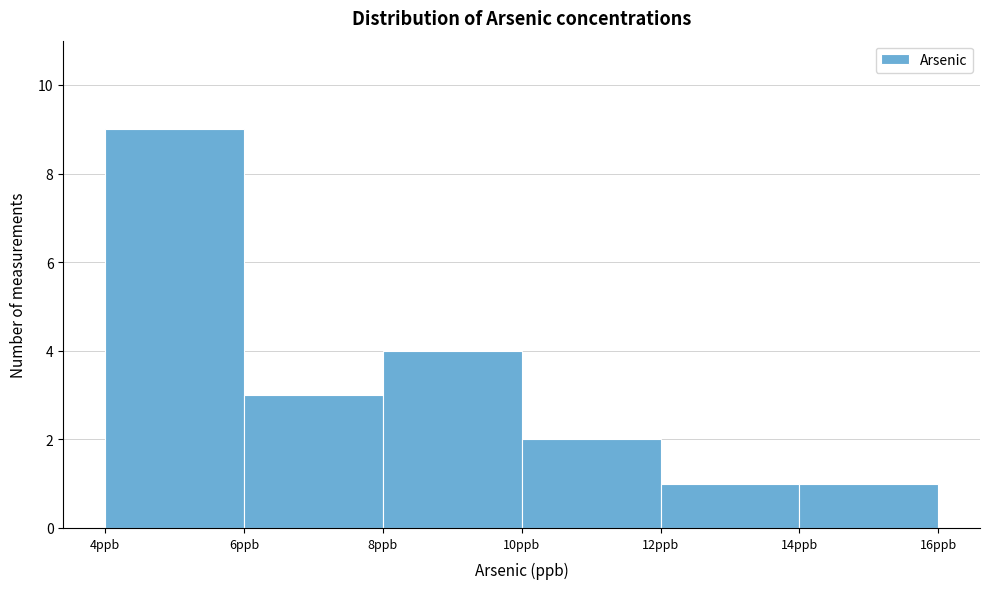

Which range on the x-axis has the tallest bar?

4 to 6